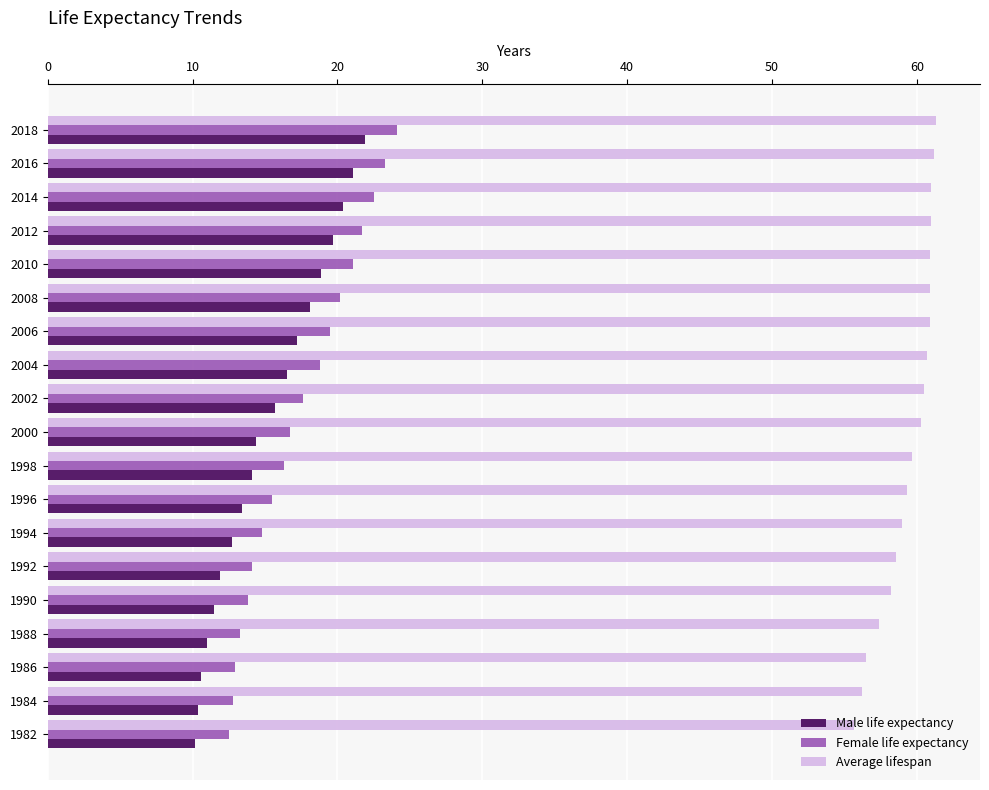

What is the spread (max minus min) of values at 1990?

46.7